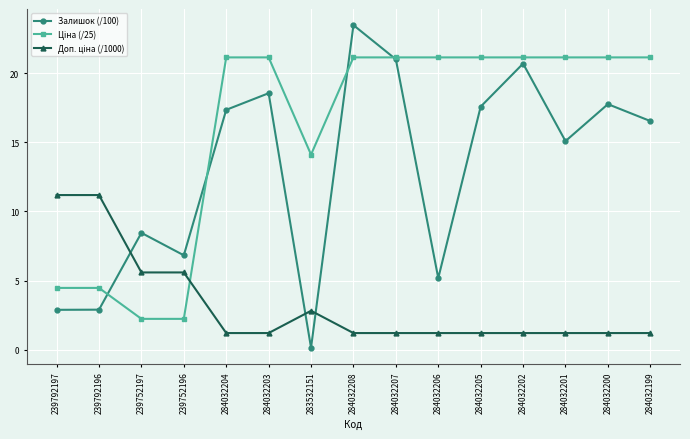

Which series has the largest range (max minus min)?

Залишок (/100)